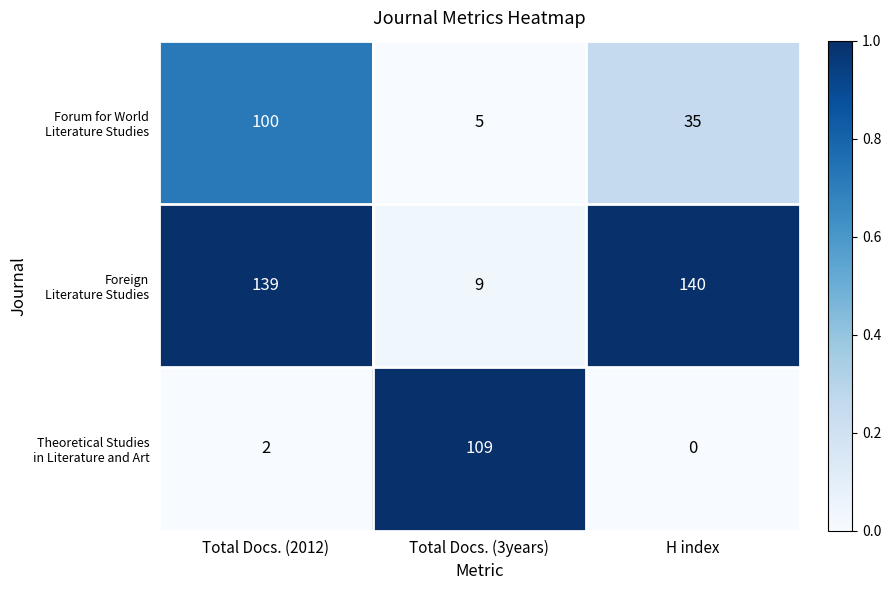

What is the difference between the highest and lowest values at Total Docs. (3years)?

104